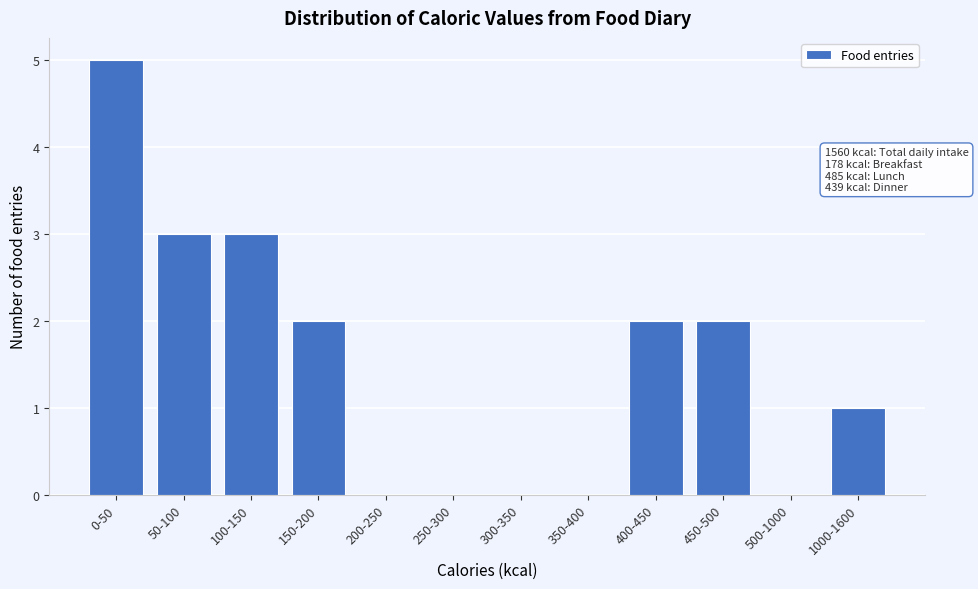

Reading left to right, list all the values displayed in this chart.

0-50=5	50-100=3	100-150=3	150-200=2	200-250=0	250-300=0	300-350=0	350-400=0	400-450=2	450-500=2	500-1000=0	1000-1600=1